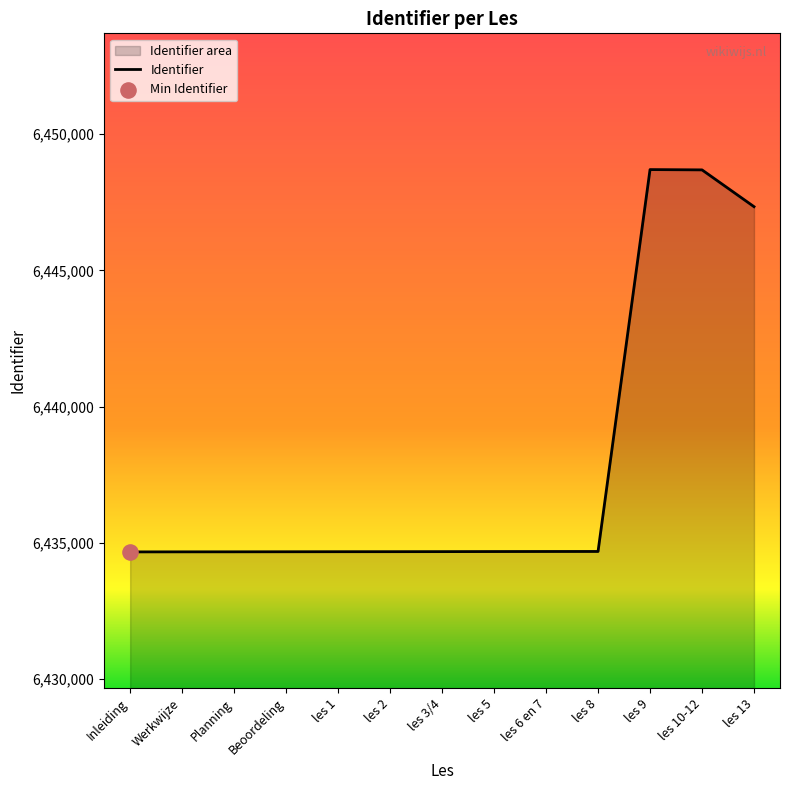

What is the change in value from Werkwijze to les 3/4?

+8